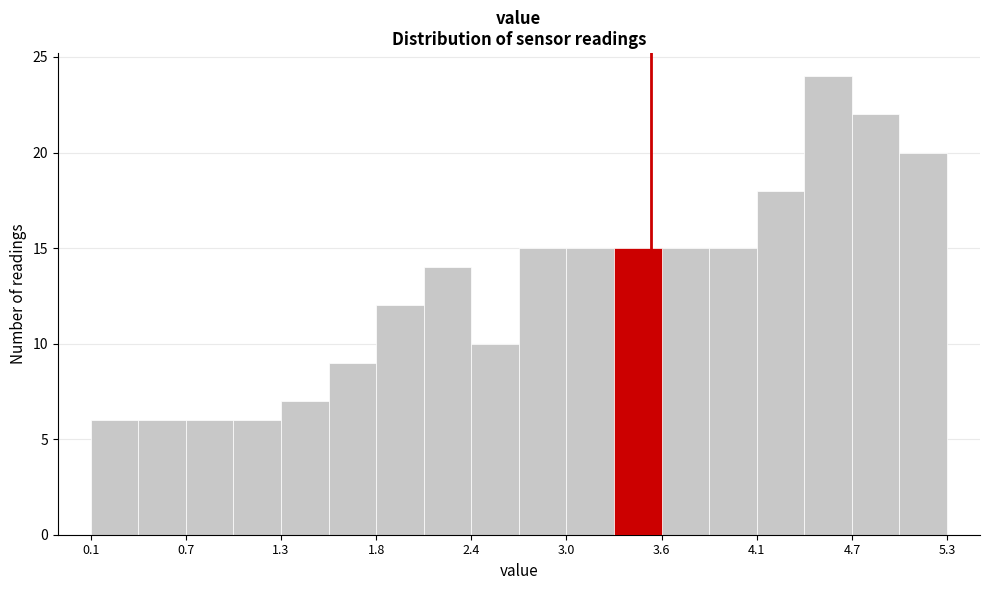

Read against the x-axis, roughly where is the centre of the tallest bar?

4.6